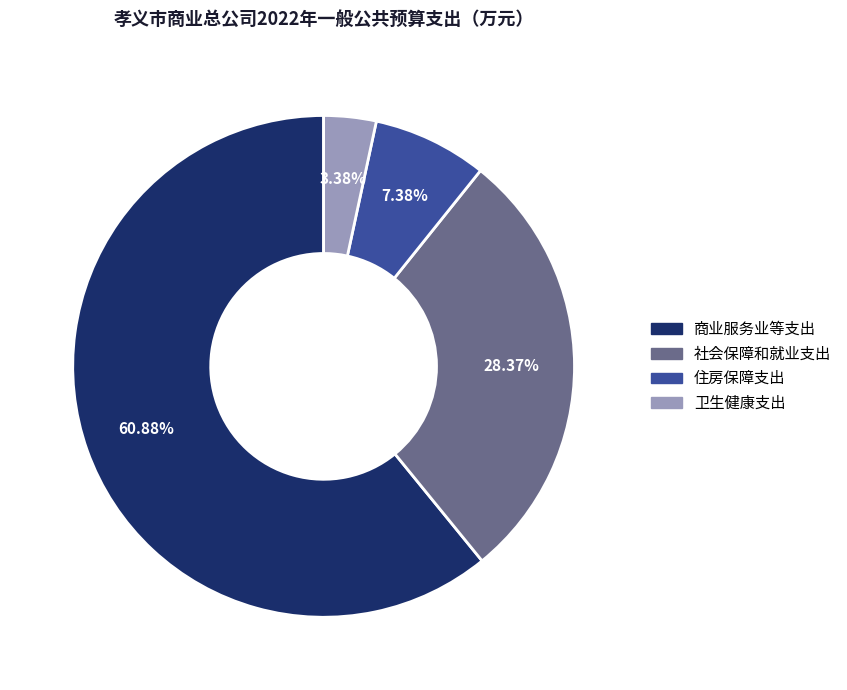

What percentage is the 商业服务业等支出 slice, to the nearest percent?

61%